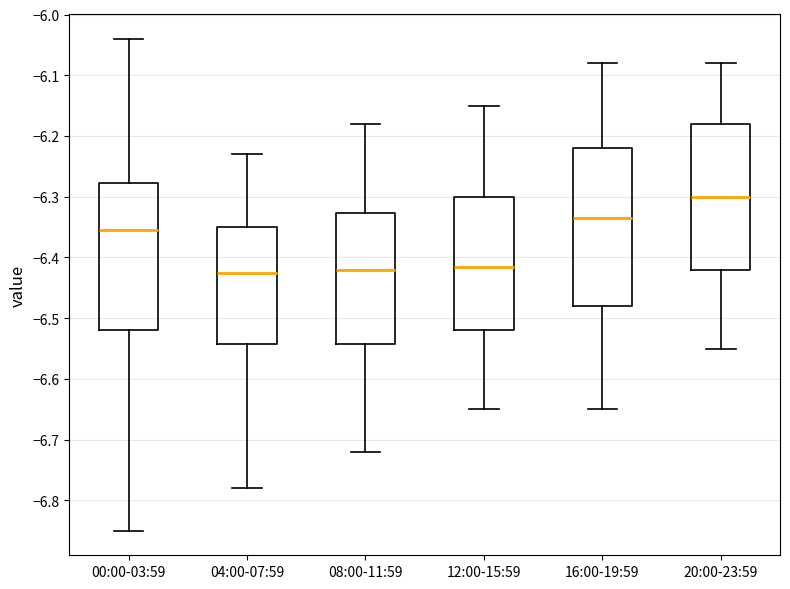

Comparing the boxes themselves (not the whiskers), which one is the tallest?

16:00-19:59